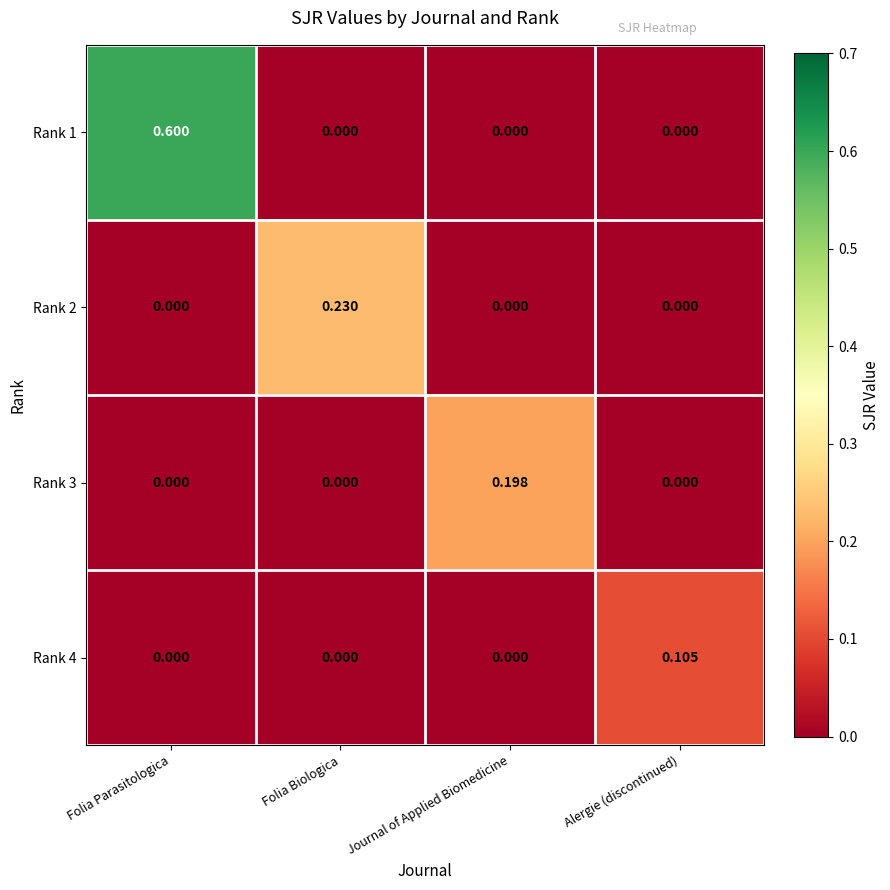

At which category is the sum across all series the highest?

Folia Parasitologica